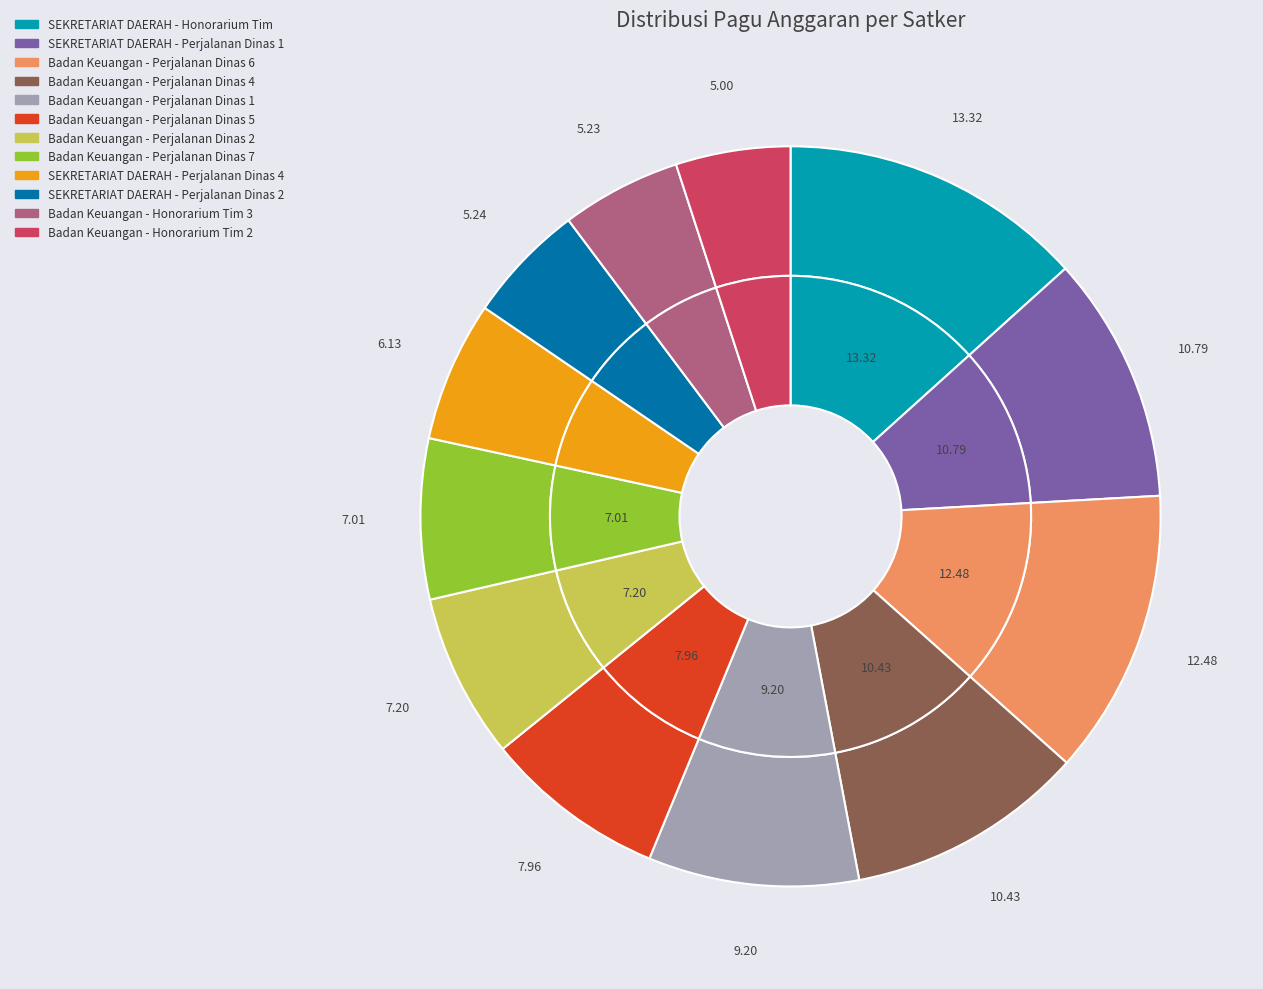

To the nearest percent, what is the combined percentage of SEKRETARIAT DAERAH - Perjalanan Dinas 2 and SEKRETARIAT DAERAH - Honorarium Tim?

19%